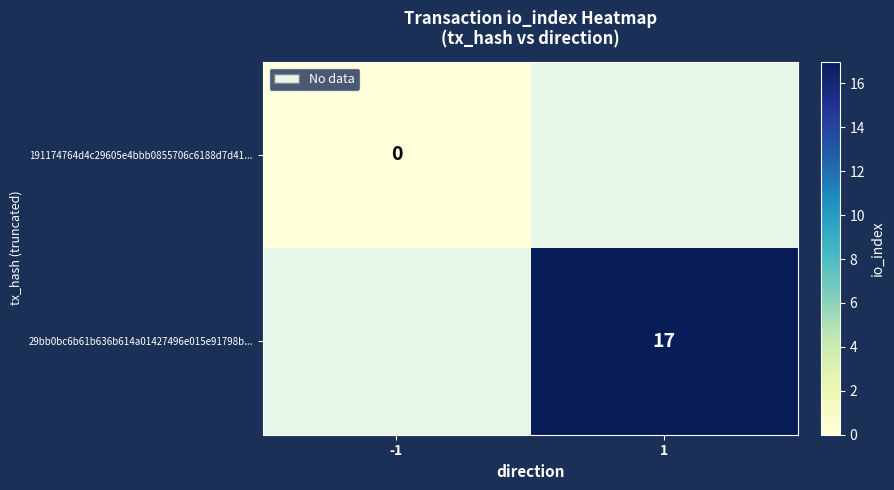

The 29bb0bc6b61b636b614a01427496e015e91798b... series shows 22 at 1. True or false?

False